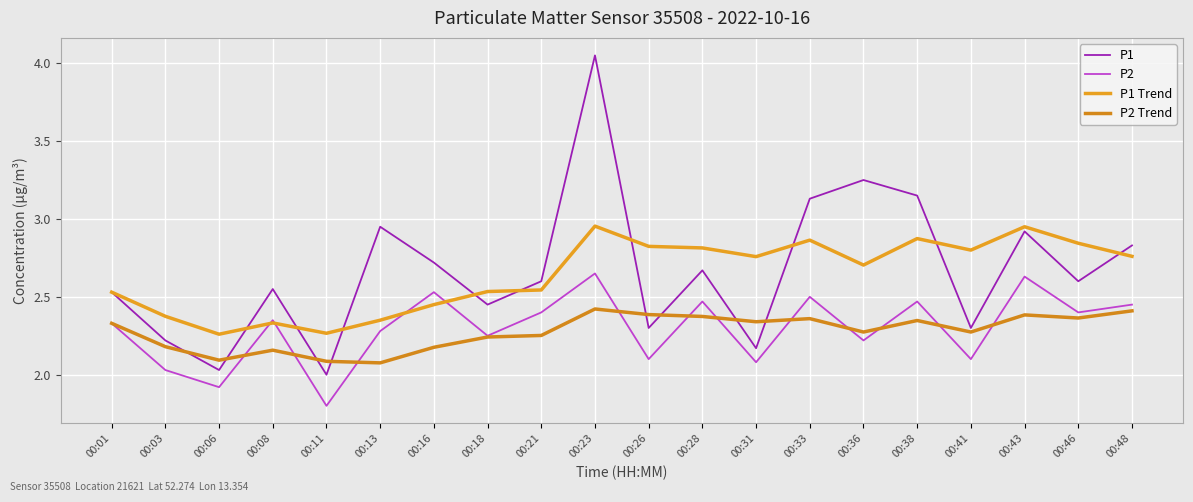

What is the spread (max minus min) of values at 00:11?

0.5